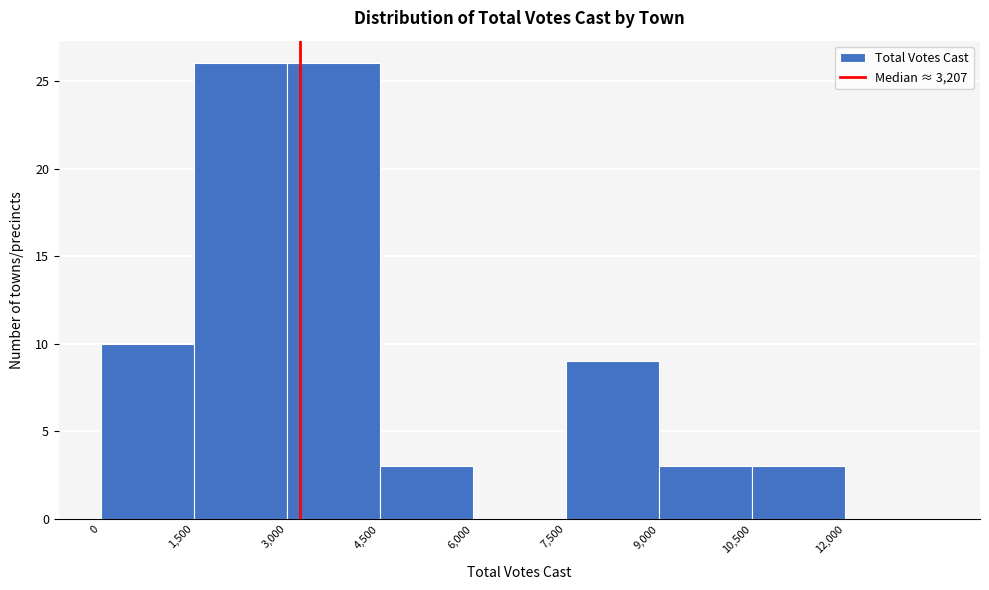

Reading left to right, transcribe this chart: for each bar, give the range it covers on the x-axis and its height. Neither the bar edges nor the heights are printed on the chart, so give them approximately, as read against the axes.

0 to 1500: 10
1500 to 3000: 26
3000 to 4500: 26
4500 to 6000: 3
6000 to 7500: 0
7500 to 9000: 9
9000 to 10500: 3
10500 to 12000: 3
12000 to 13500: 0